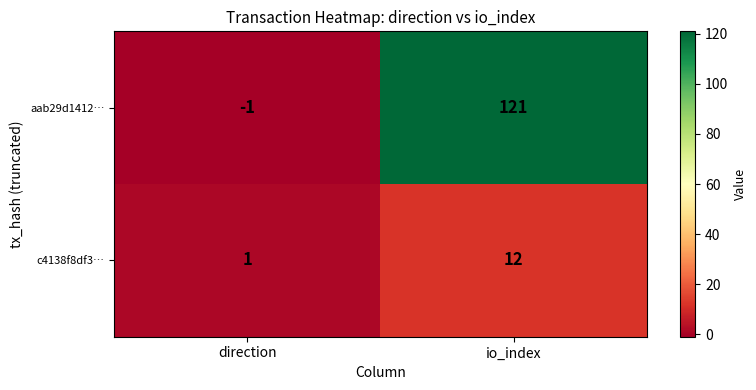

Is it true that c4138f8df3… equals 2 at direction?

False